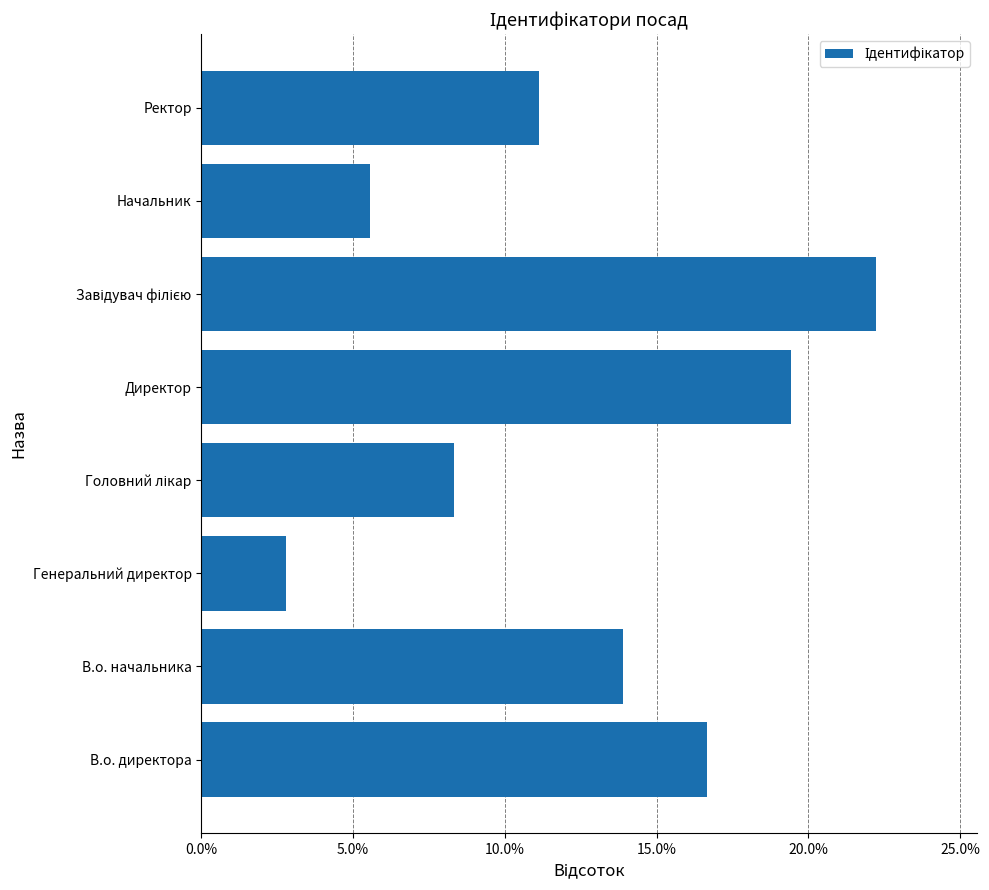

At which label is the value closest to 0?

Генеральний директор